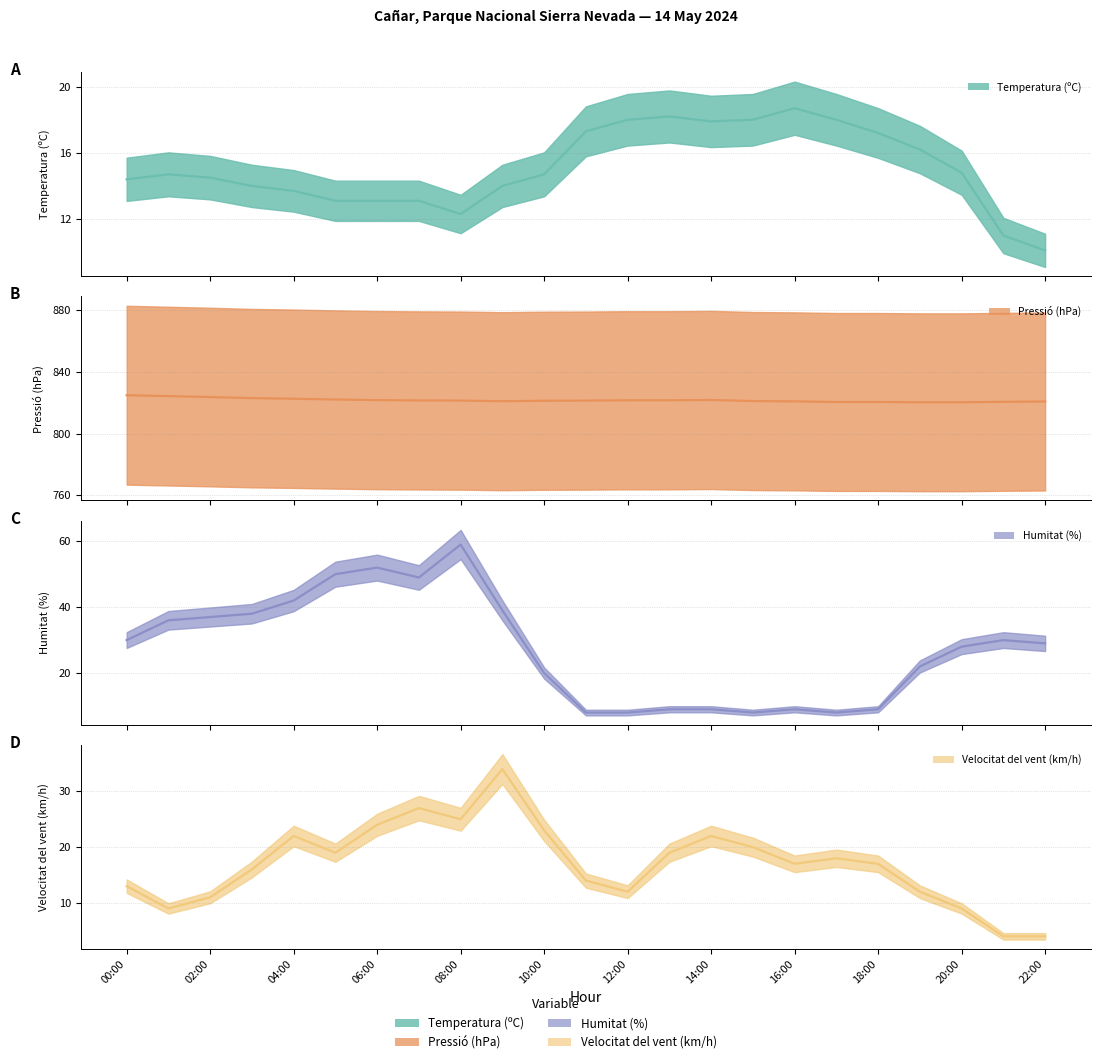

What is the value of the Velocitat del vent (km/h) point at the 17th from the left?

17.0